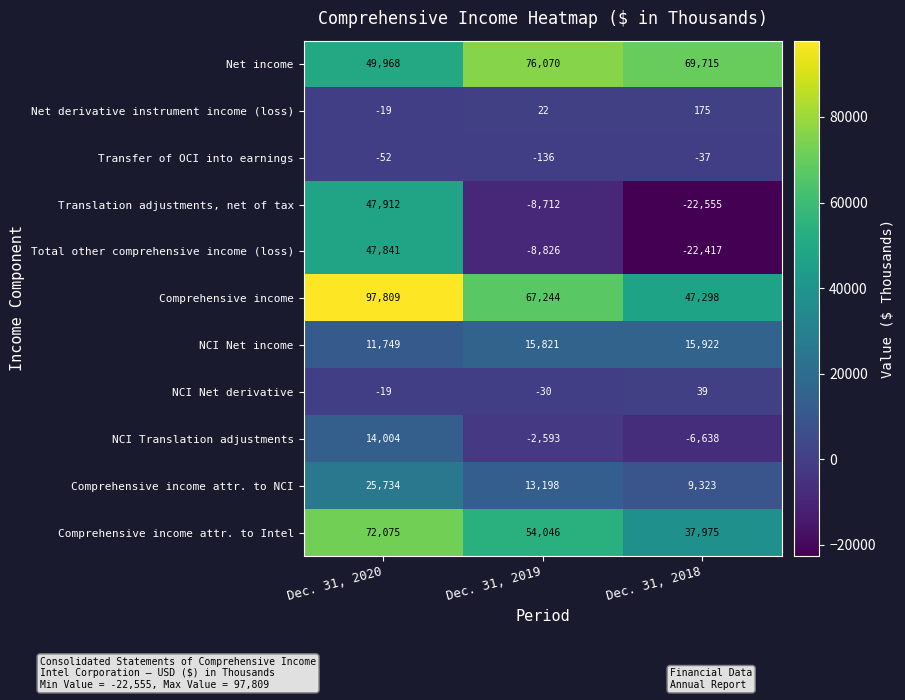

Rank the series by their maximum value, from highest to lowest.

Comprehensive income, Net income, Comprehensive income attr. to Intel, Translation adjustments, net of tax, Total other comprehensive income (loss), Comprehensive income attr. to NCI, NCI Net income, NCI Translation adjustments, Net derivative instrument income (loss), NCI Net derivative, Transfer of OCI into earnings